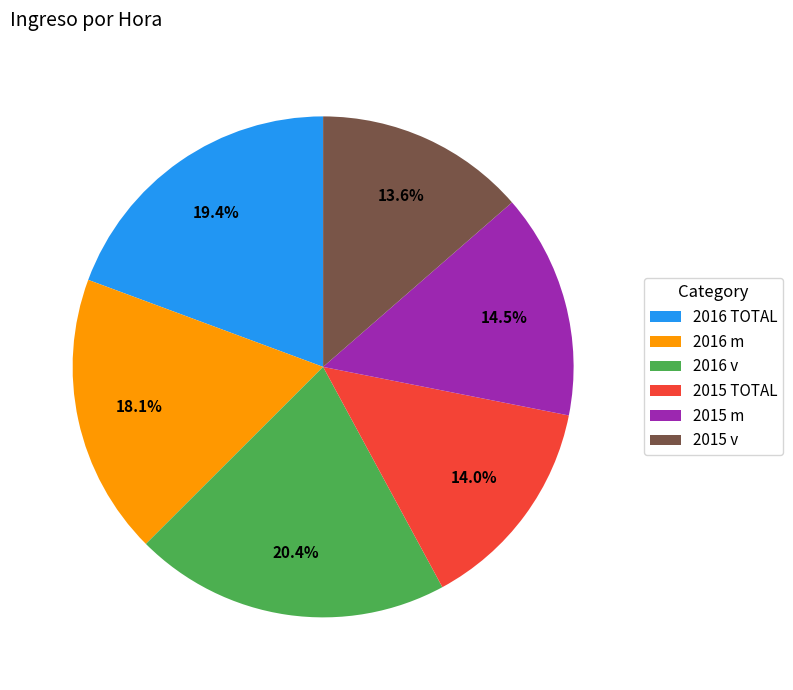

To the nearest percent, what portion does 2016 v represent?

20%